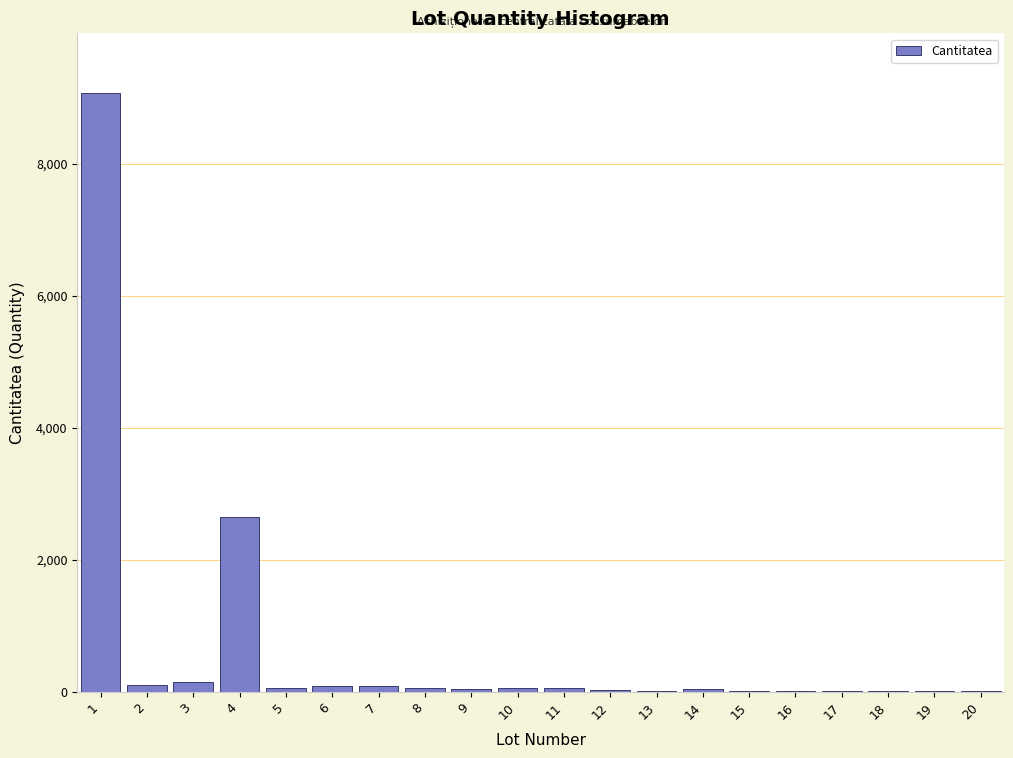

What is the ratio of the value at 4 to the value at 1?

0.3